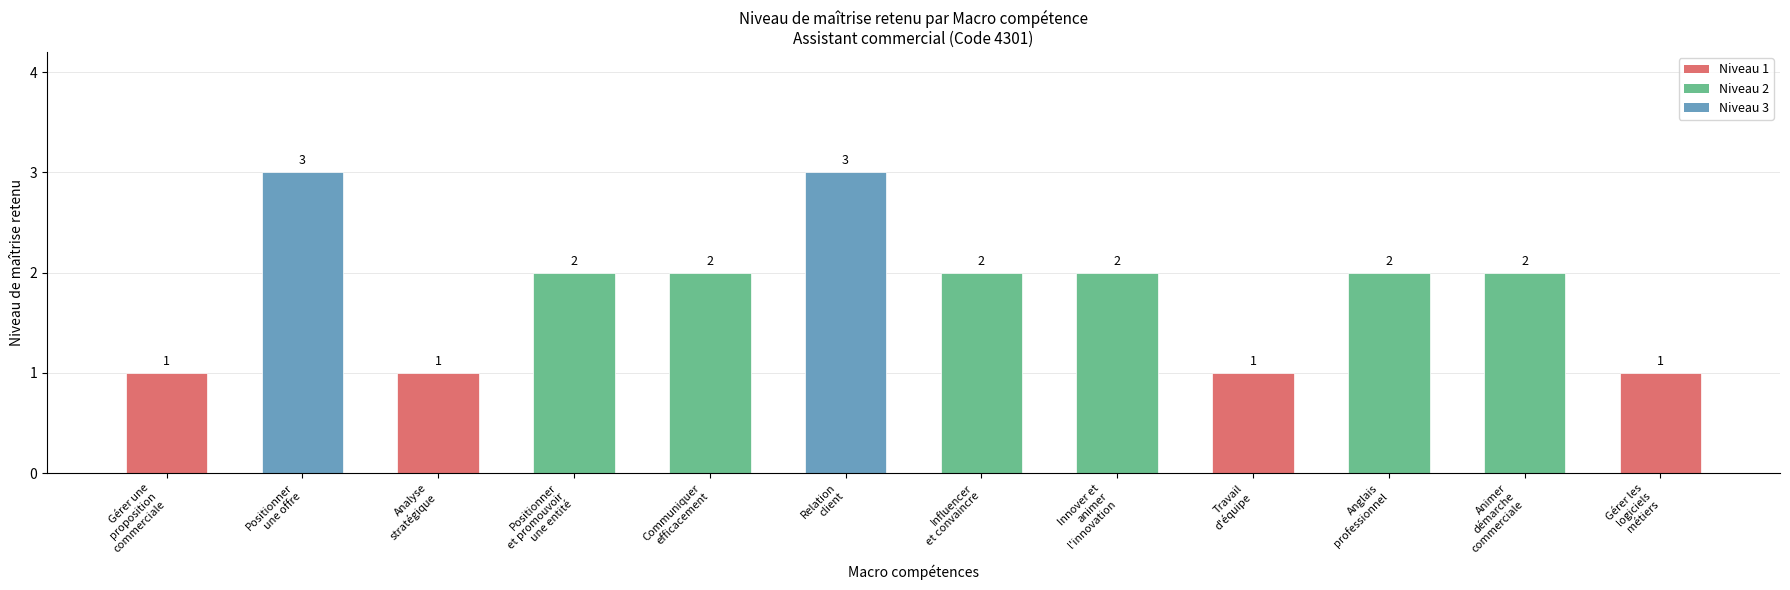

What is the value of the 11th bar from the left?

2